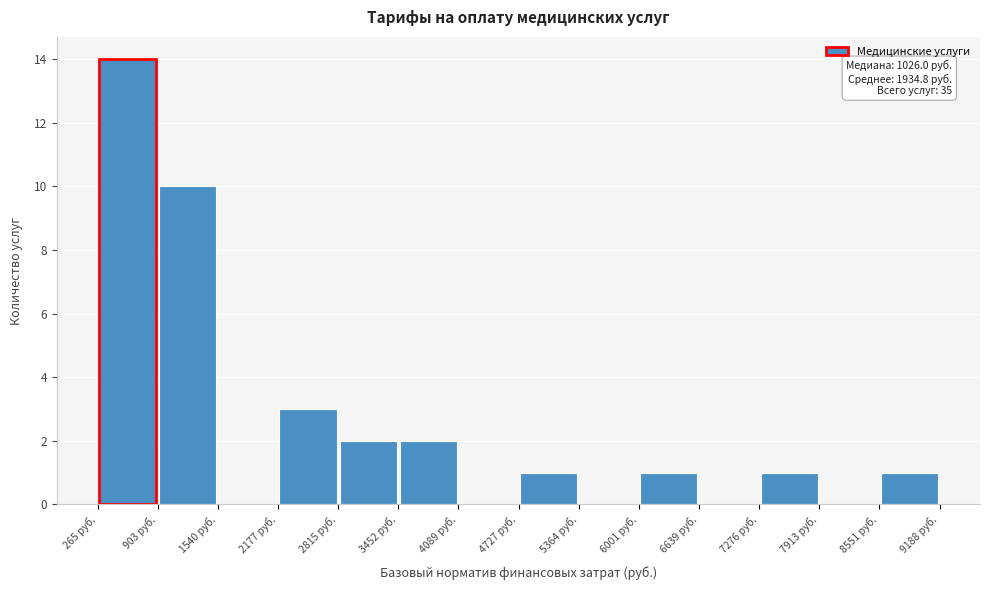

Which range on the x-axis has the tallest bar?

300 to 900